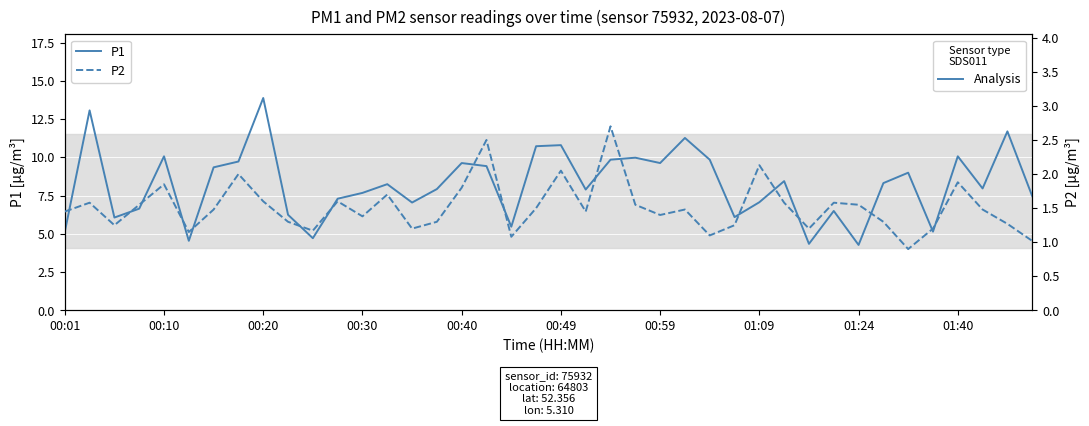

What is the spread (max minus min) of values at 30?

3.1